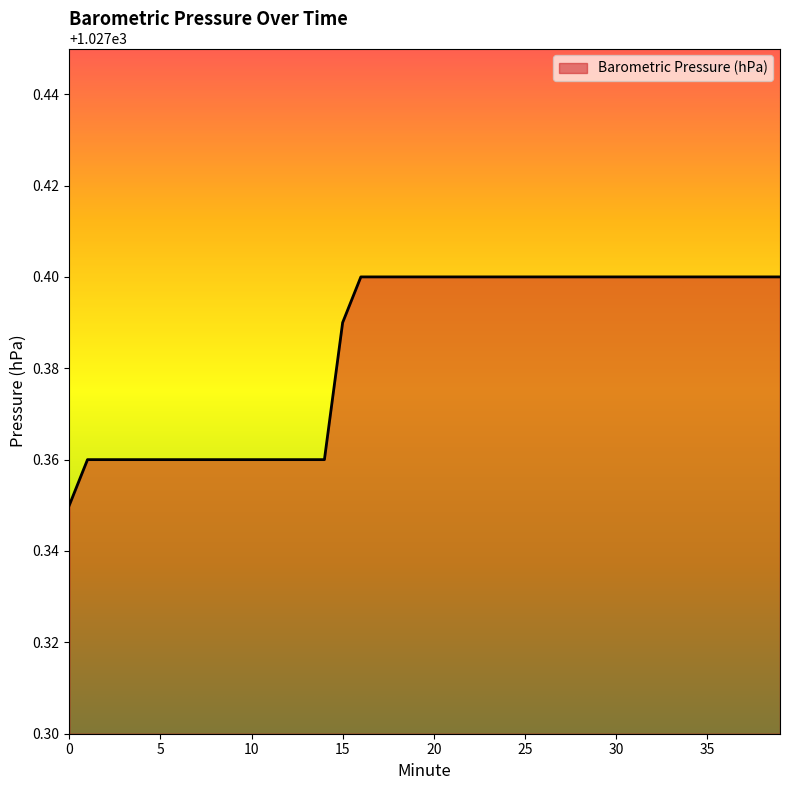

Rank the categories by value from lowest to highest.

0, 1, 2, 3, 4, 5, 6, 7, 8, 9, 10, 11, 12, 13, 14, 15, 16, 17, 18, 19, 20, 21, 22, 23, 24, 25, 26, 27, 28, 29, 30, 31, 32, 33, 34, 35, 36, 37, 38, 39